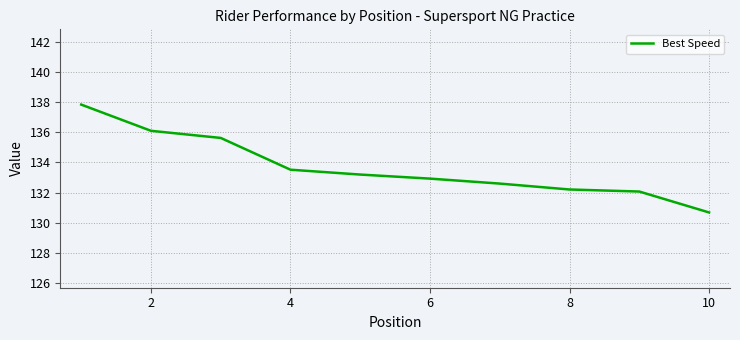

What is the minimum value shown in the chart?

130.7